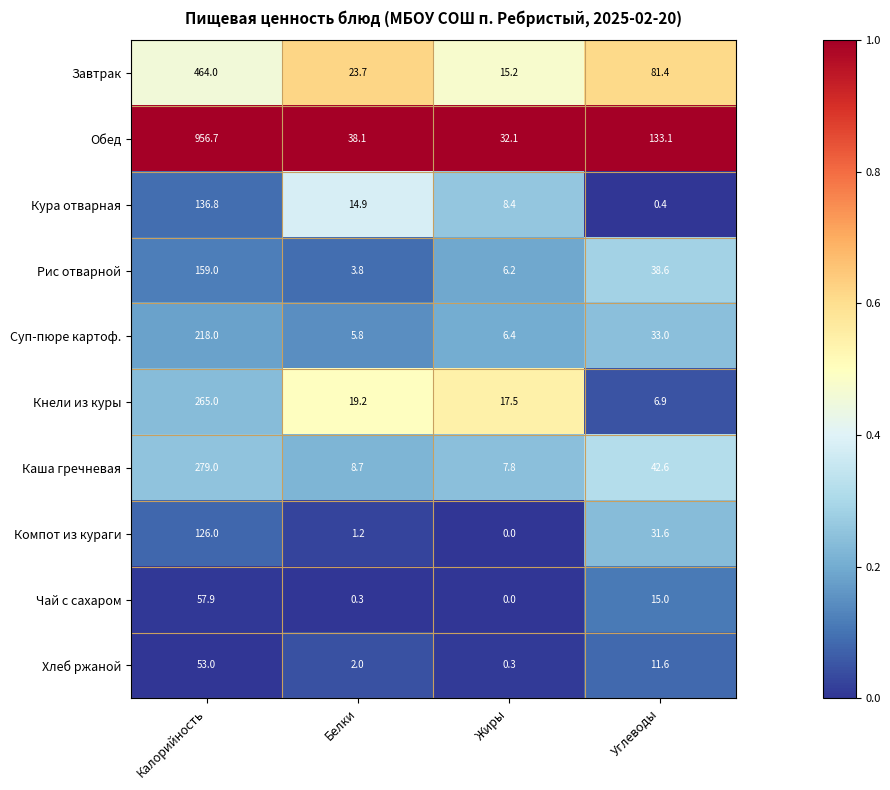

Which label corresponds to the smallest value in the chart?

Жиры